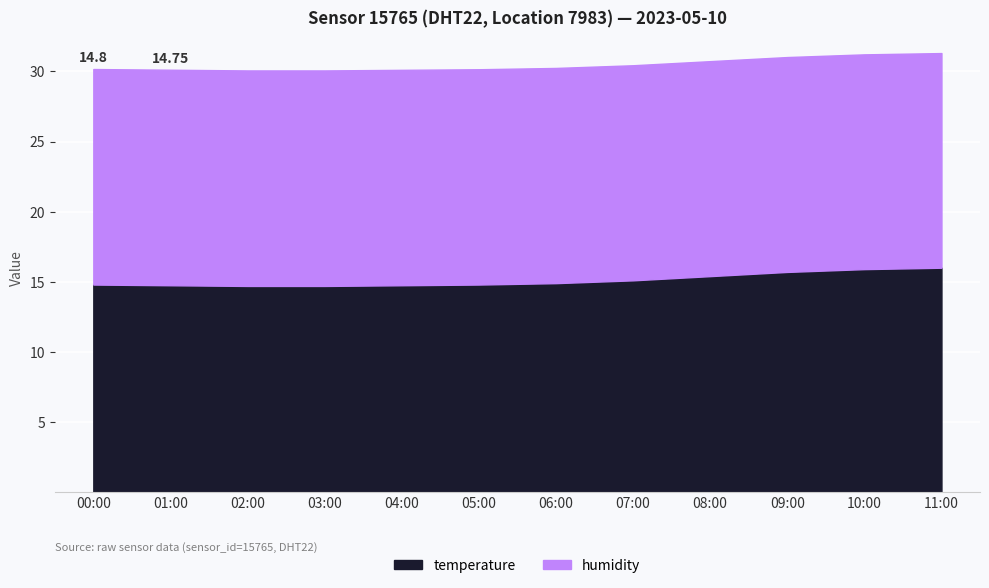

List the labels in order of value, largest first.

11:00, 10:00, 09:00, 08:00, 07:00, 06:00, 00:00, 05:00, 01:00, 04:00, 02:00, 03:00